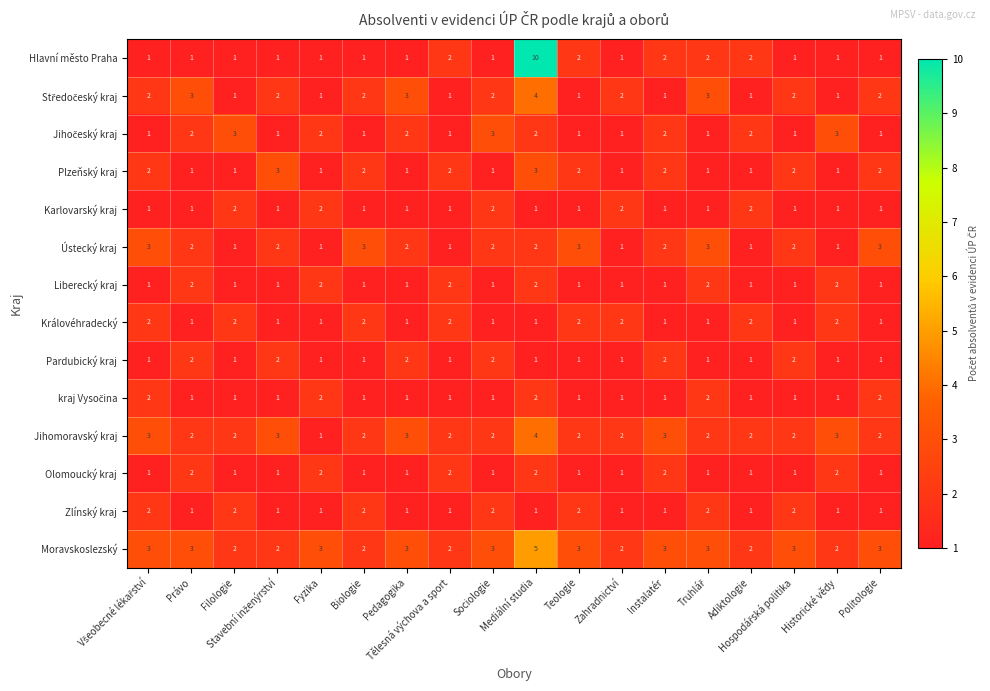

How many Hlavní město Praha values are between 1 and 2?

17